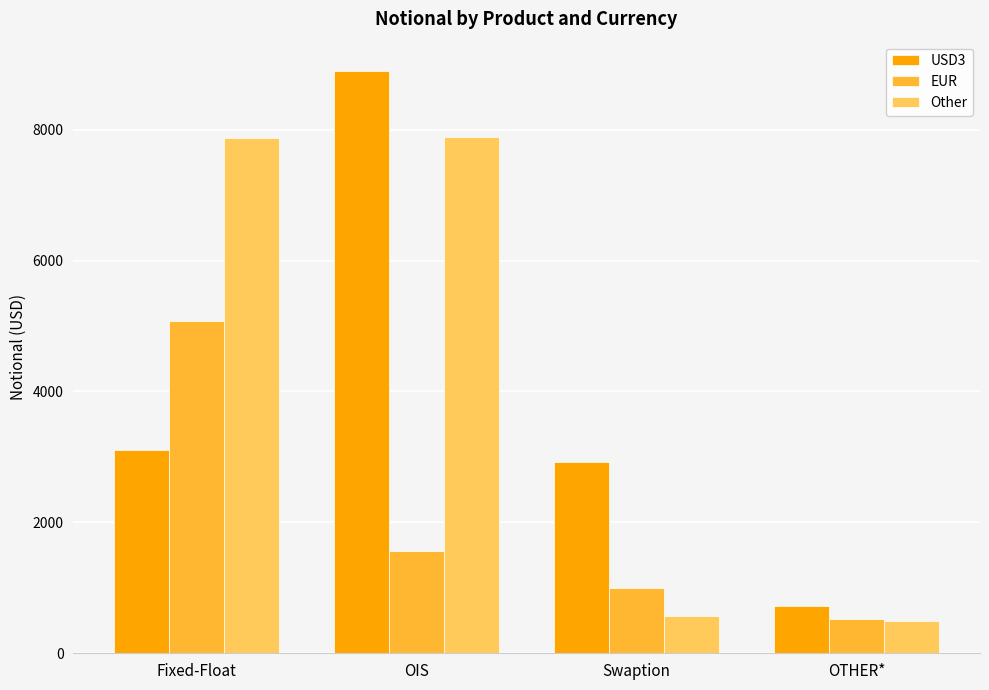

What are all the series names shown in the legend?

USD3, EUR, Other